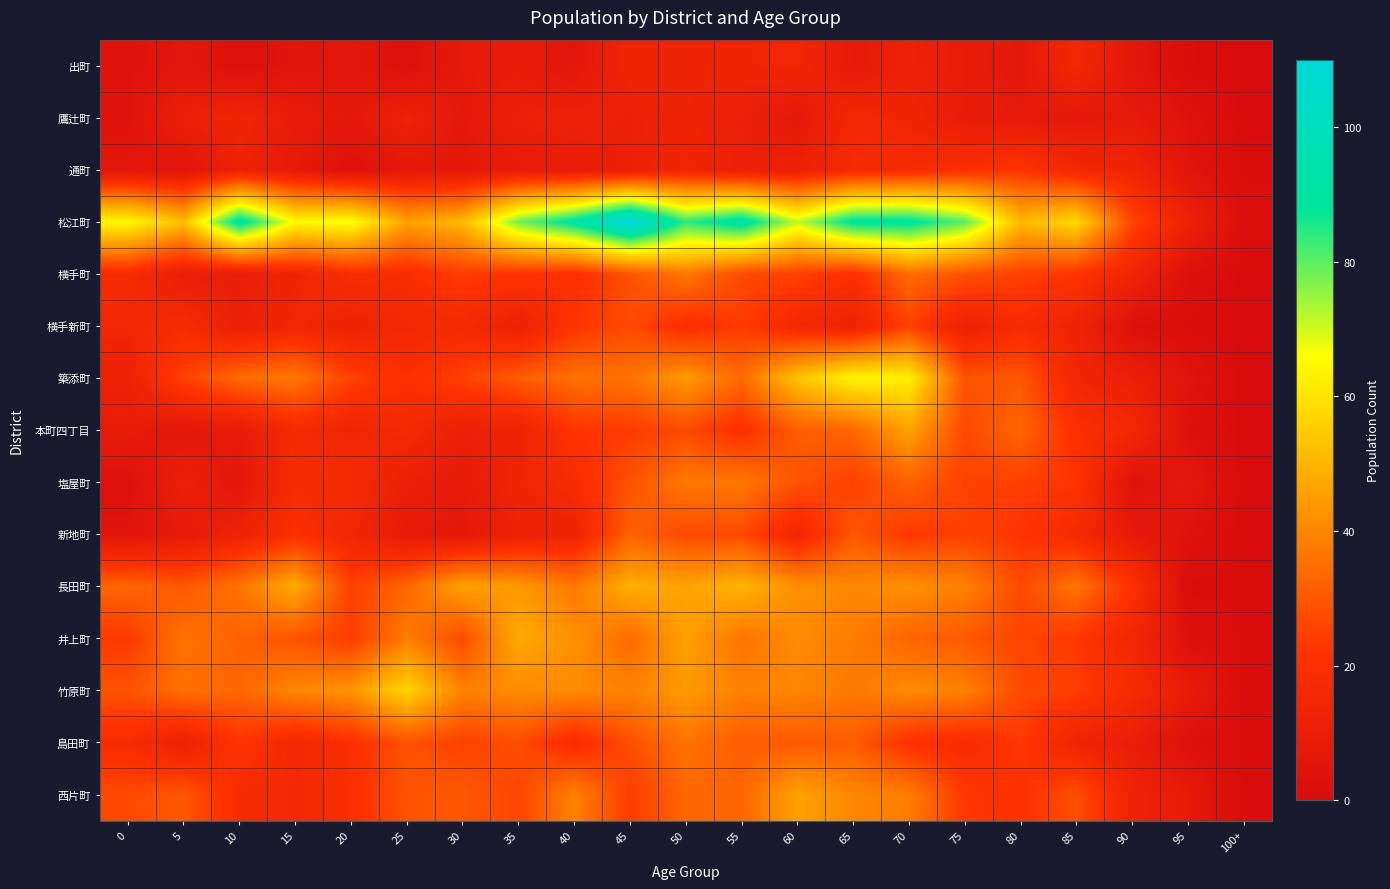

List the series in order of their peak value, lowest first.

出町, 鷹辻町, 通町, 横手新町, 新地町, 島田町, 横手町, 塩屋町, 本町四丁目, 西片町, 井上町, 長田町, 竹原町, 築添町, 松江町